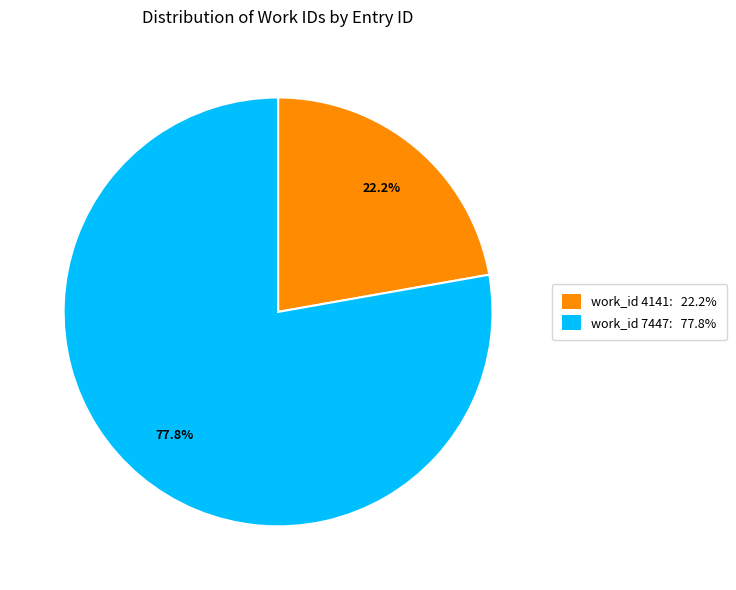

Which slice is the largest?

work_id 7447: 77.8%